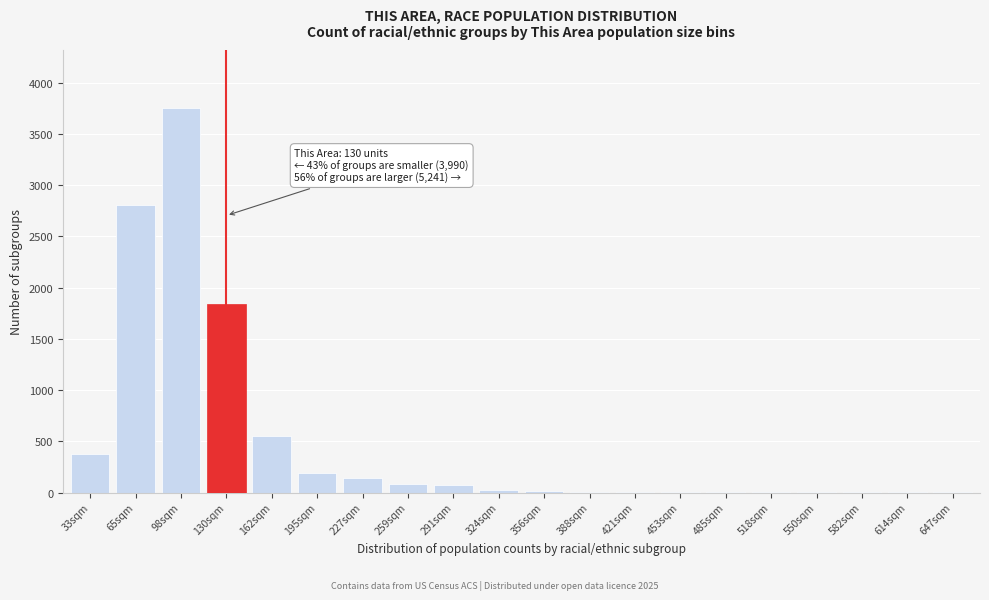

What is the sum of all values?

9896